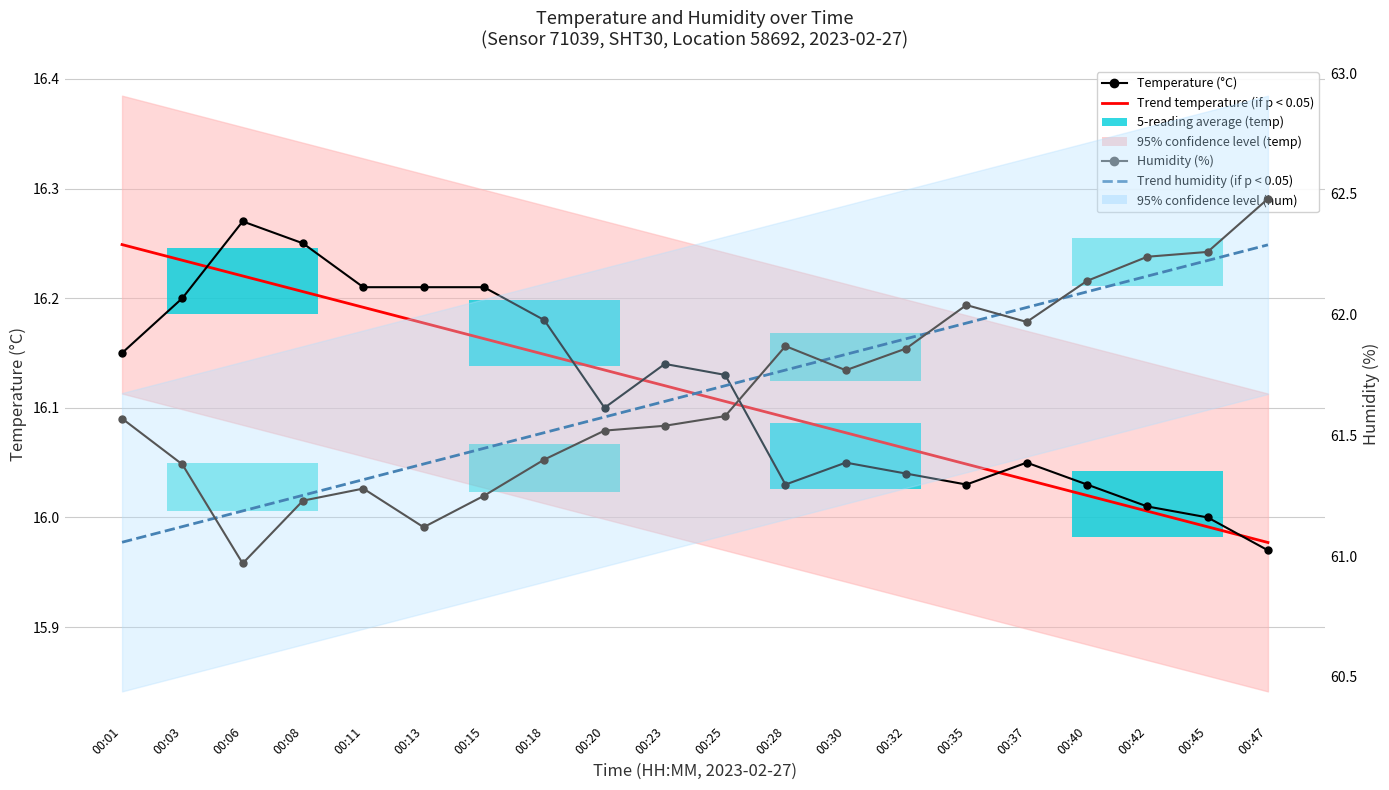

What is the smallest value displayed?

16.0